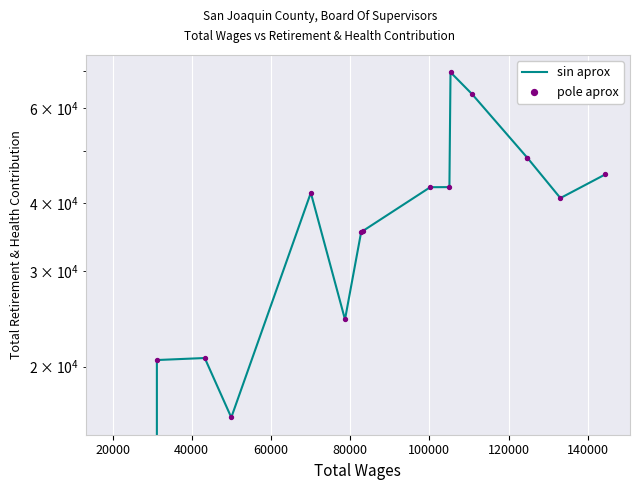

Which series has the widest spread of Y values?

sin aprox